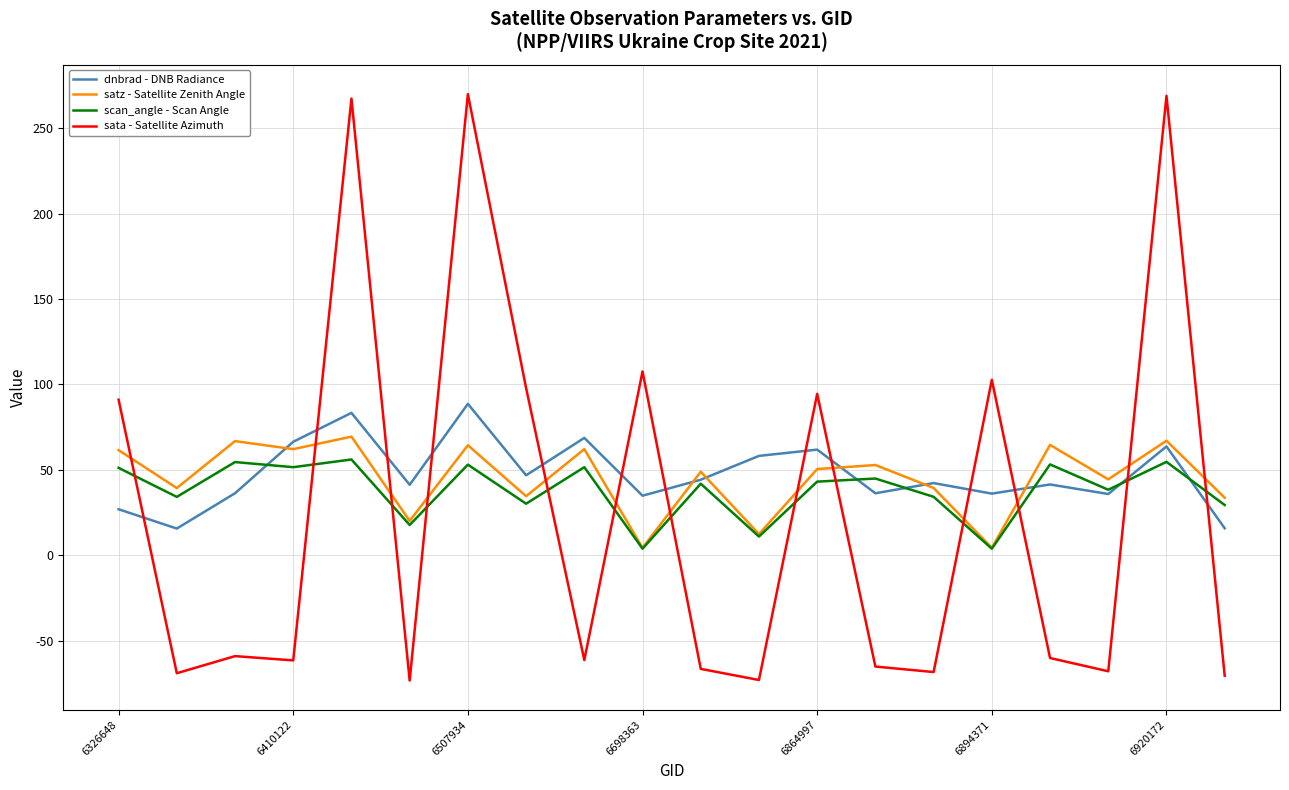

What is the smallest value displayed?

-73.4